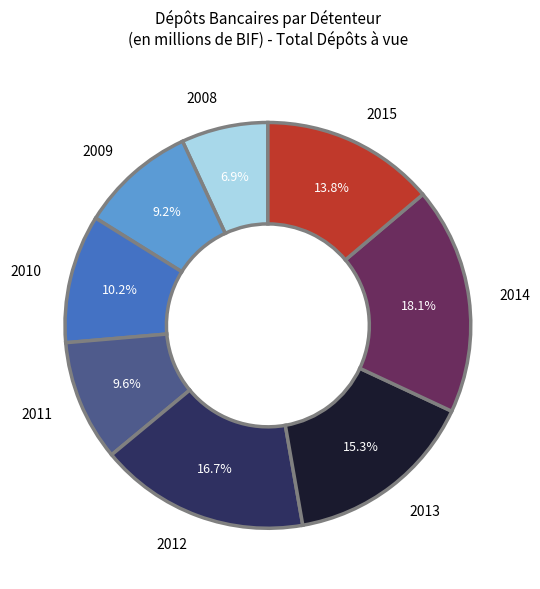

Which slice is the smallest?

2008